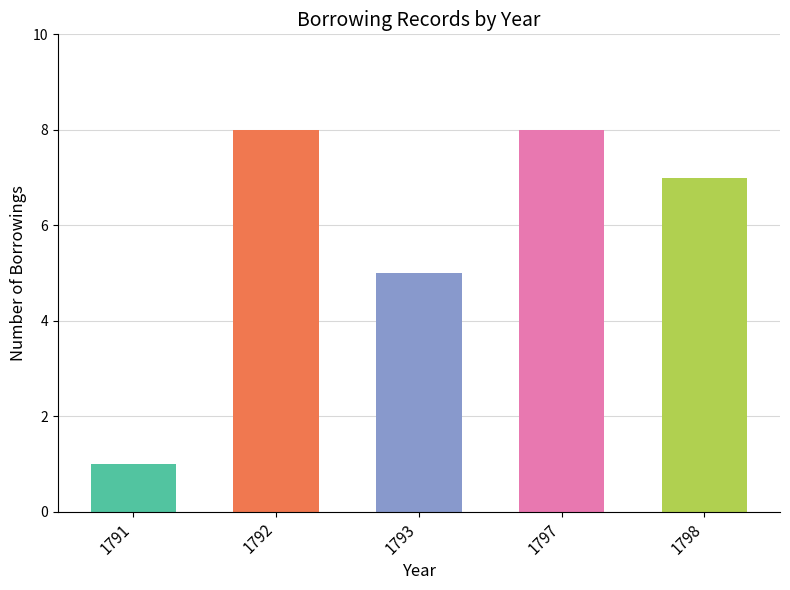

What is the difference between the values at 1798 and 1791?

6